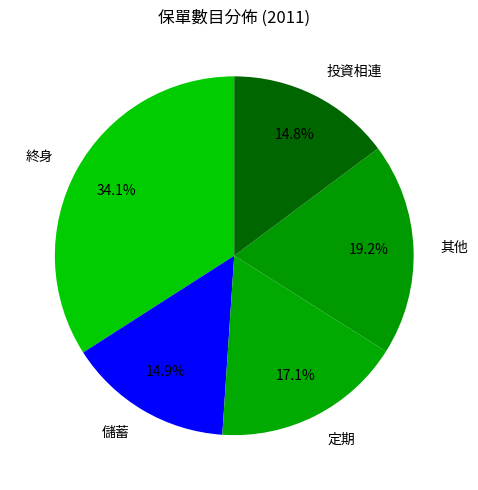

Count the number of slices in the pie.

5